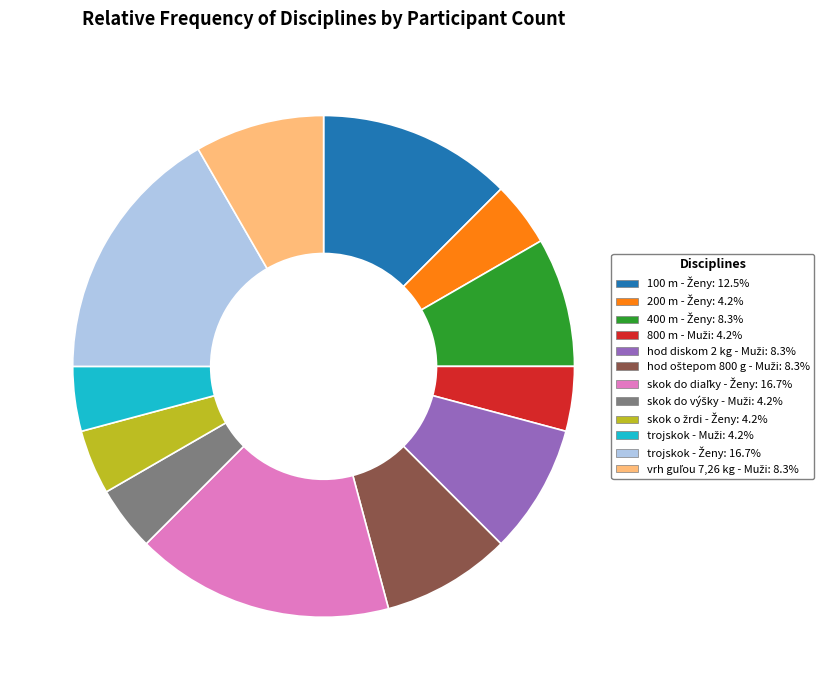

Is there any slice that represents more than half of the pie?

No